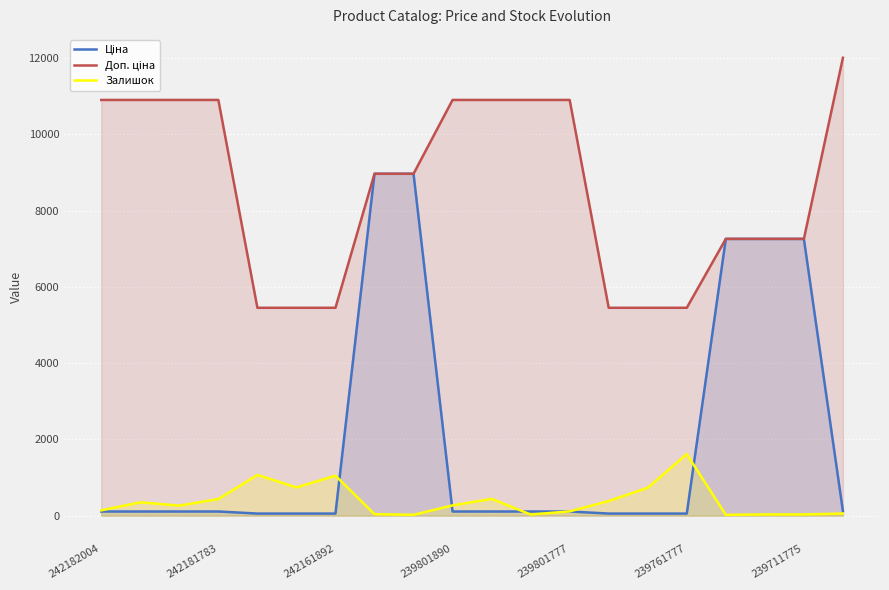

At which category is the sum across all series the highest?

7